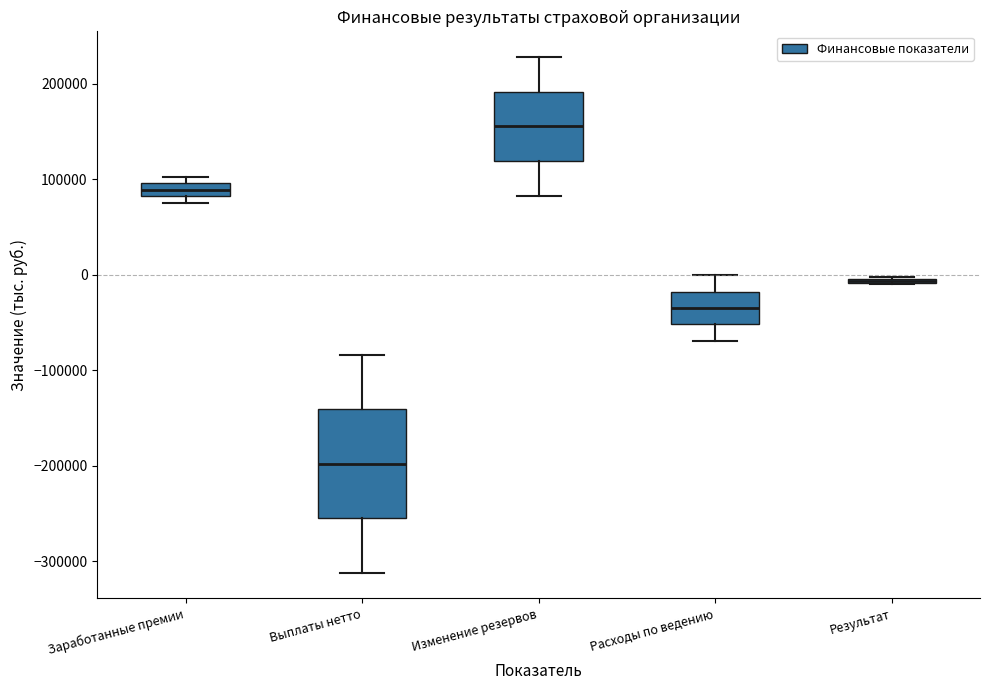

Where is the lower edge of the box for Результат on the y-axis? The values are not printed on the chart, so give them approximately, as read against the axis.

-10000